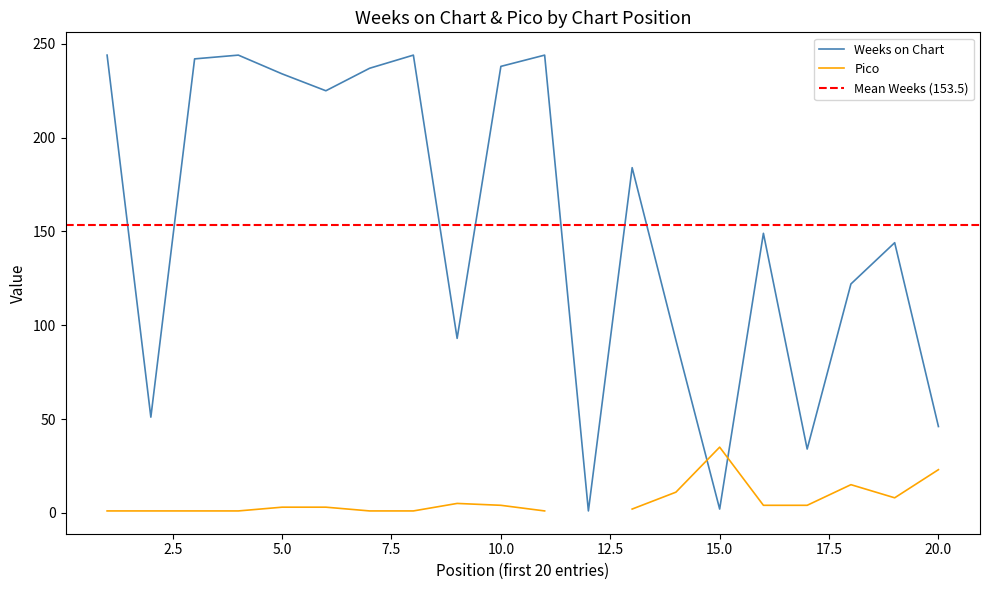

At which category does the chart reach its minimum across all series?

12